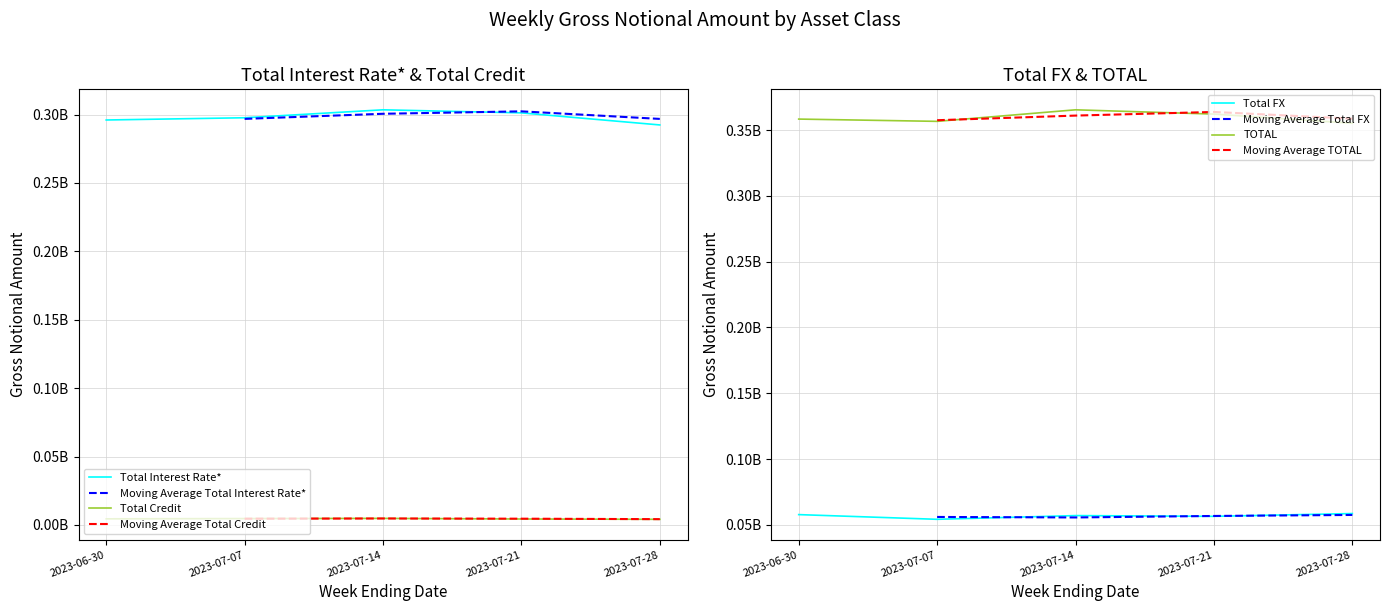

What is the difference between the Total FX values at 2023-07-07 and 2023-07-14?

2831171